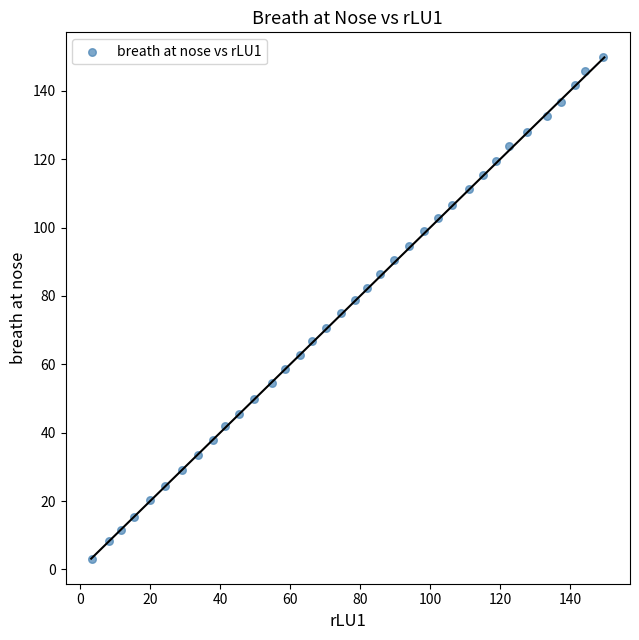

What is the range of X values (max minus min)?

145.9